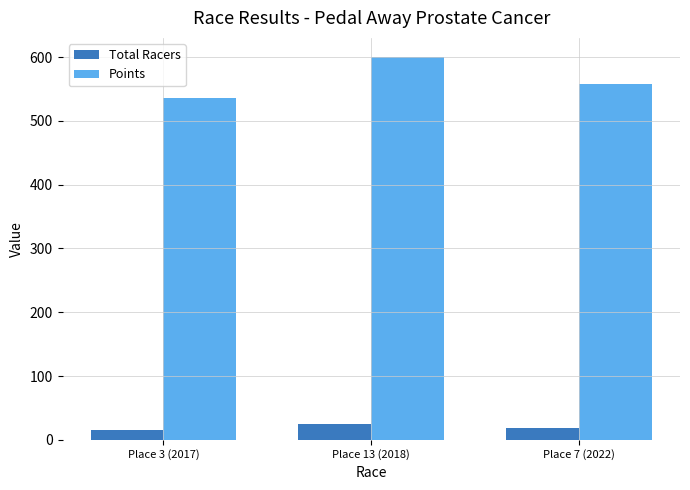

What is the difference between the maximum and second lowest values in the Total Racers series?

5.0